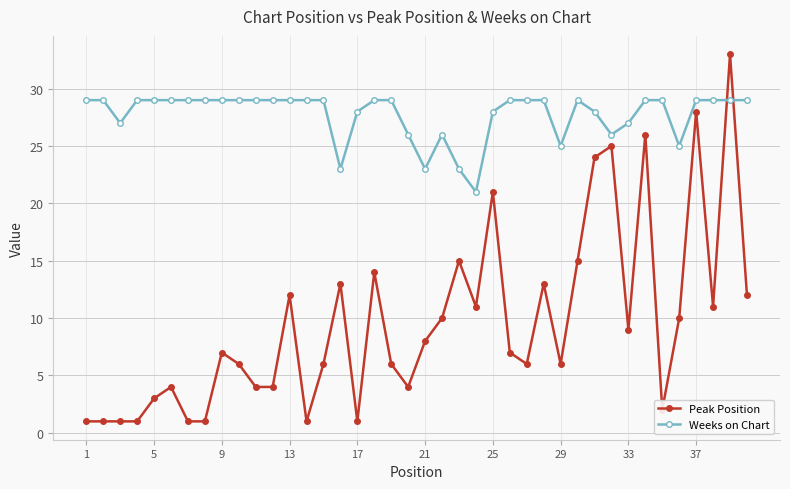

True or false: Weeks on Chart has more than 1 interior local peaks.

True